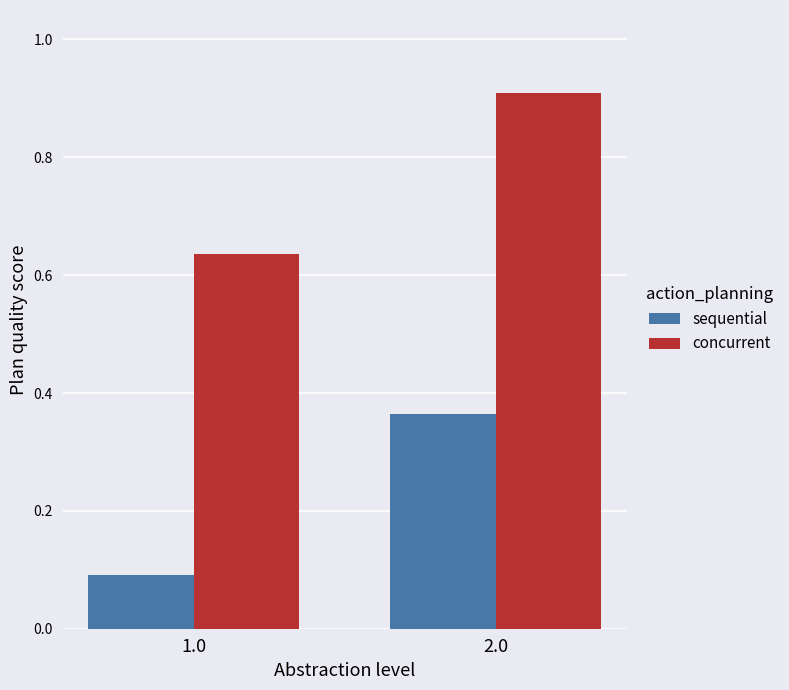

The concurrent series shows 1.4 at 2.0. True or false?

False